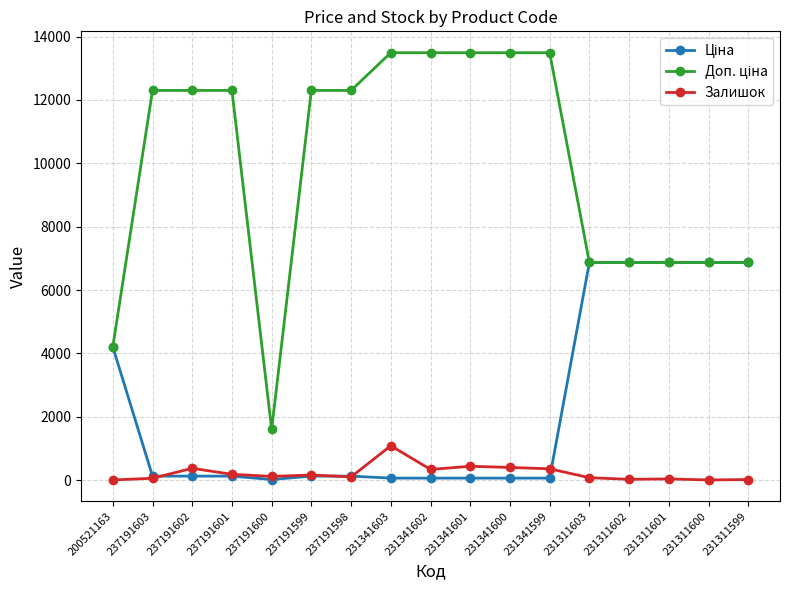

True or false: Залишок has more than 0 points higher than both neighbors.

True